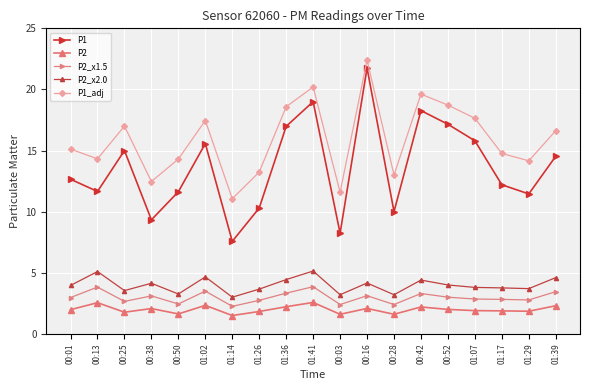

What is the minimum value for P1?

7.6